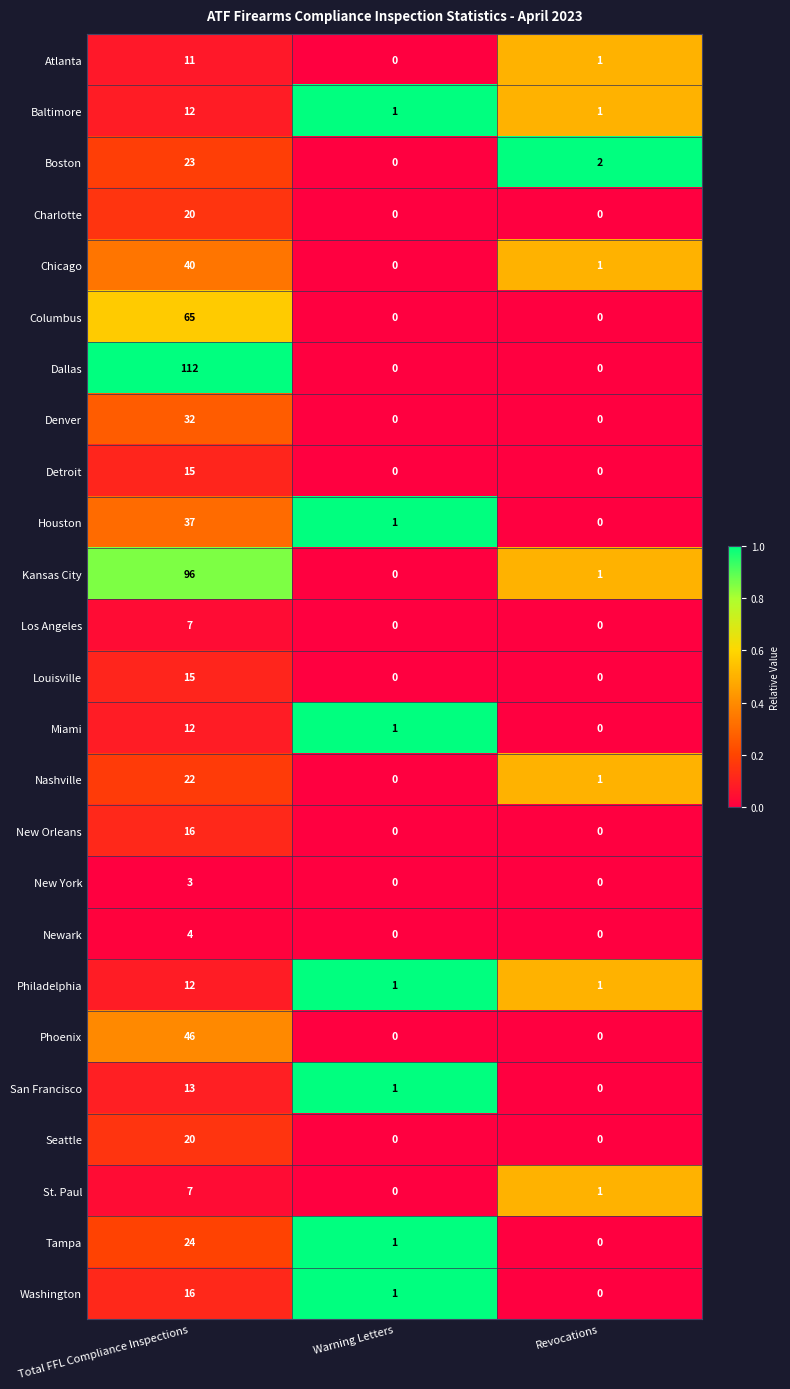

Which series has the largest range (max minus min)?

Dallas